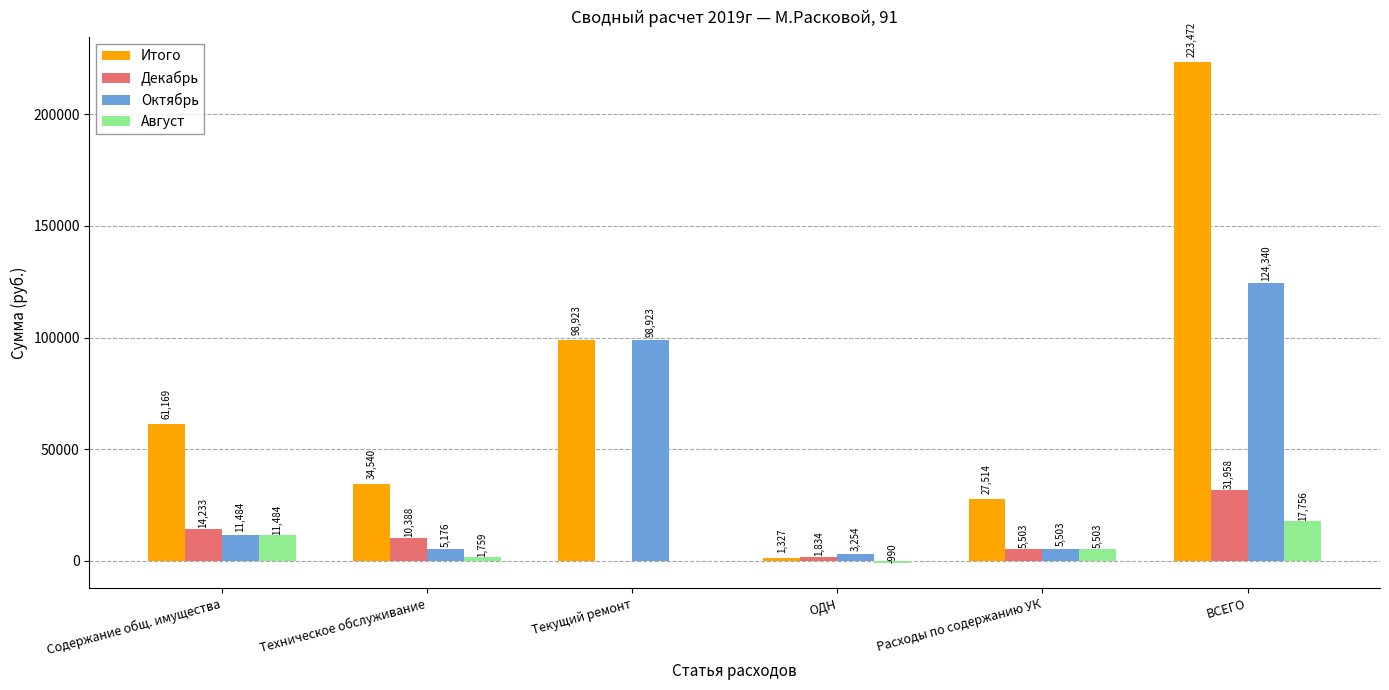

True or false: Итого has a value of 25230.3 at Содержание общ. имущества.

False